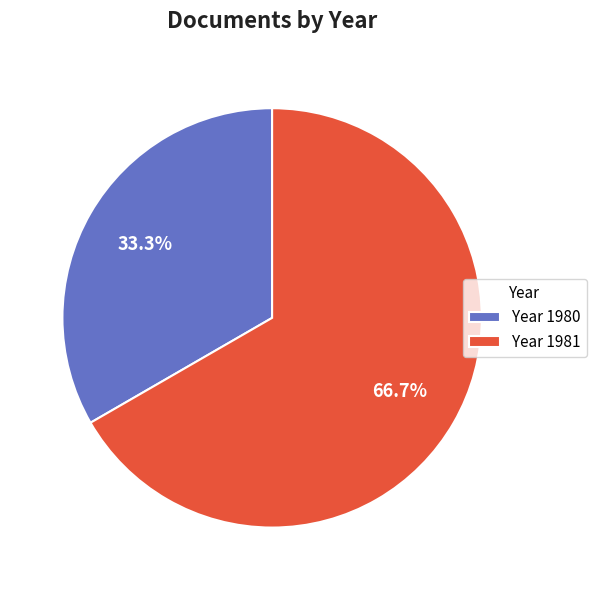

What is the ratio of the value at Year 1980 to the value at Year 1981?

0.5